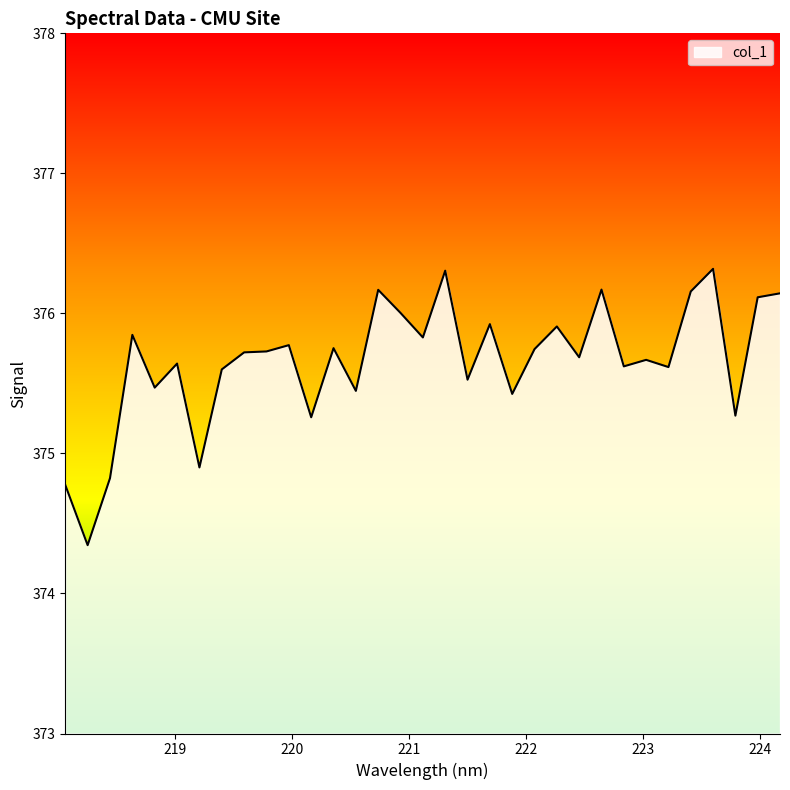

What is the minimum value shown in the chart?

374.3